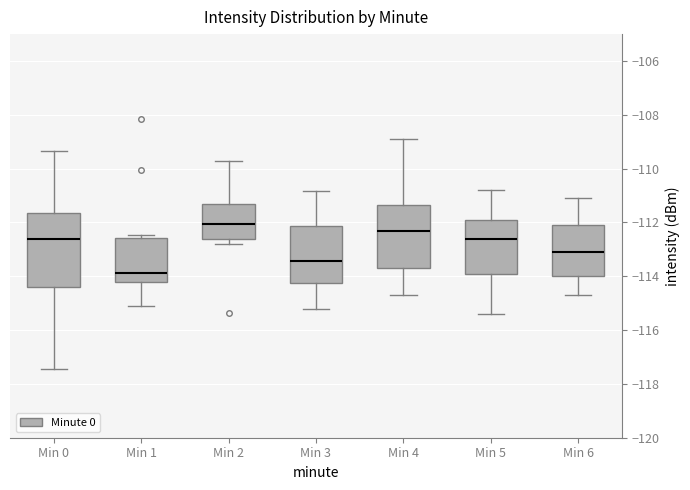

Reading left to right, read every box against the y-axis: the position of its median line, the range the box covers, and the ends of its whiskers. The values are not printed on the chart, so give them approximately, as read against the axis.

Min 0: median -112.6, box -114.4 to -111.6, whiskers -117.4 to -109.4
Min 1: median -113.8, box -114.2 to -112.6, whiskers -115.2 to -112.4
Min 2: median -112.0, box -112.6 to -111.4, whiskers -112.8 to -109.6
Min 3: median -113.4, box -114.2 to -112.2, whiskers -115.2 to -110.8
Min 4: median -112.2, box -113.6 to -111.4, whiskers -114.6 to -108.8
Min 5: median -112.6, box -113.8 to -111.8, whiskers -115.4 to -110.8
Min 6: median -113.0, box -114.0 to -112.0, whiskers -114.6 to -111.0